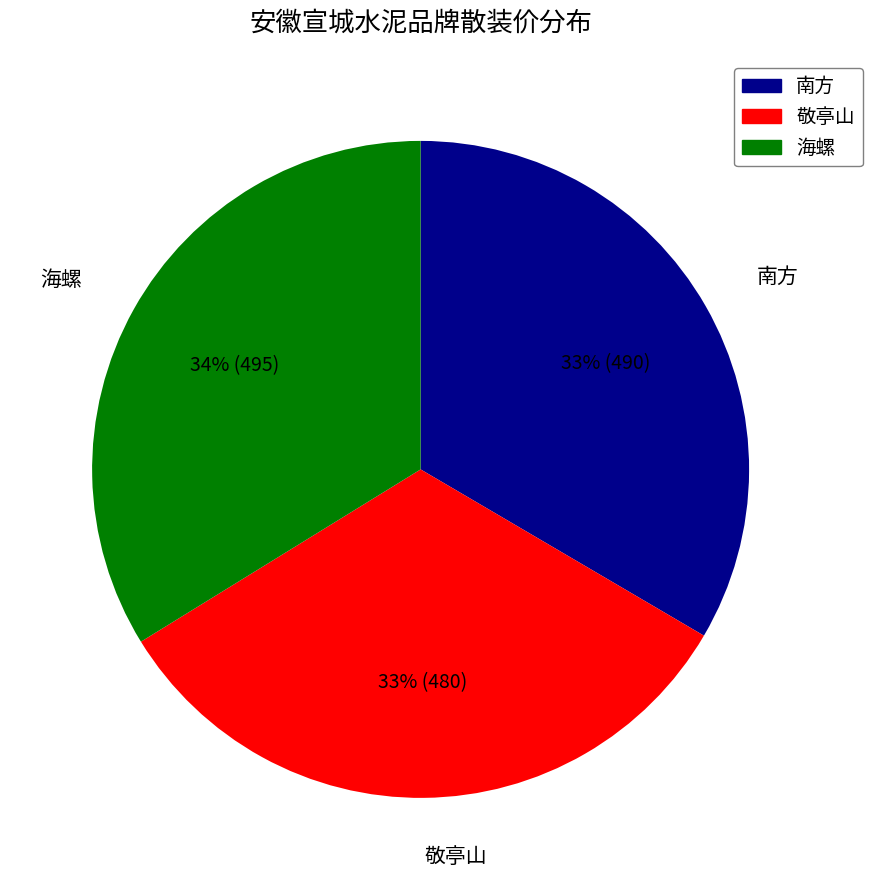

What is the ratio of the value at 敬亭山 to the value at 海螺?

1.0